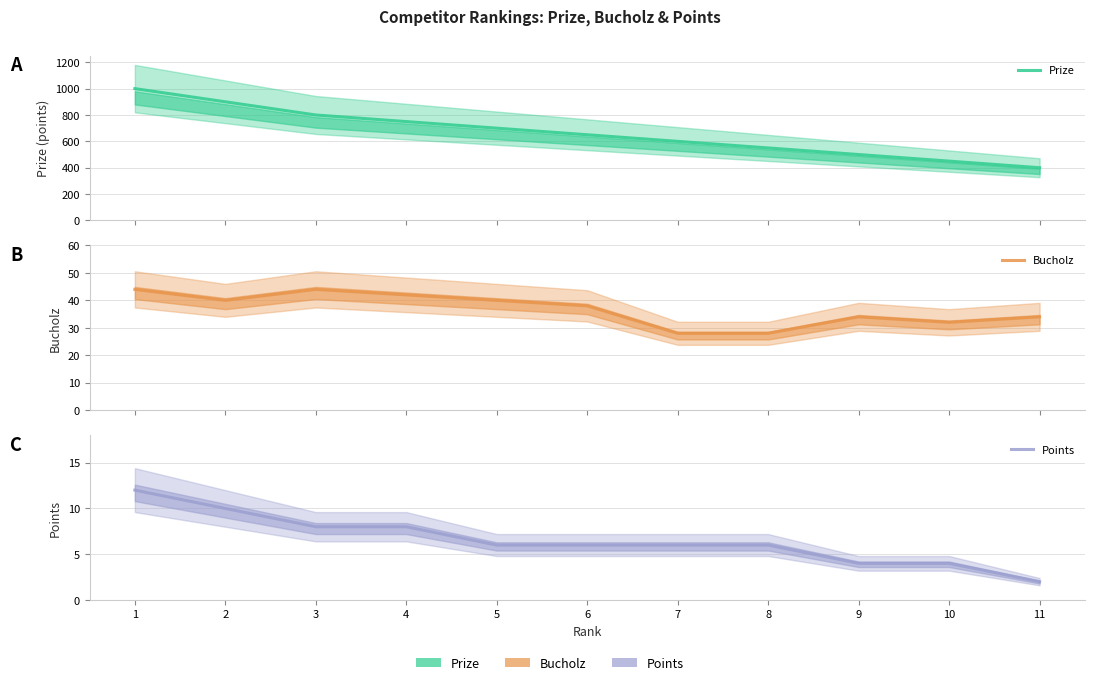

Between 7 and 2, which is larger?

2